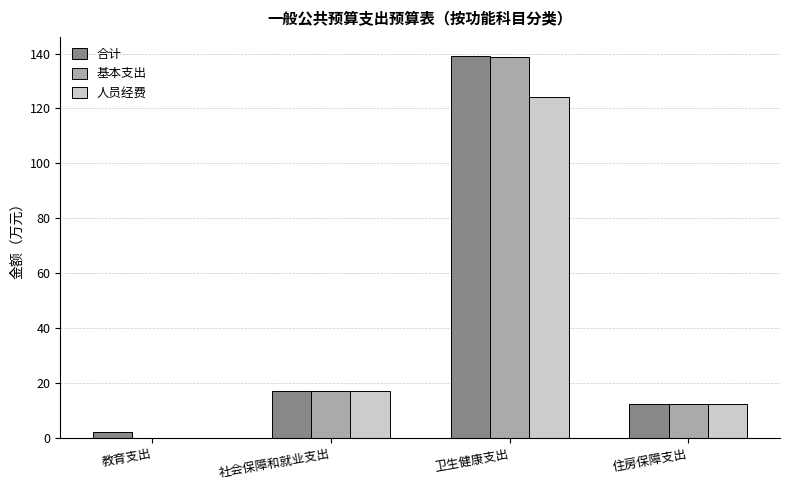

Is it true that 合计 equals 17.2 at 社会保障和就业支出?

True